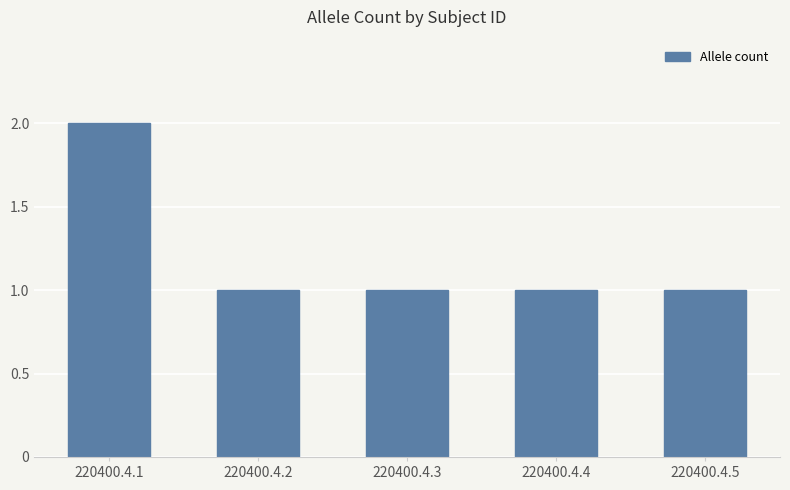

Reading left to right, what are all the values shown in this chart?

2	1	1	1	1